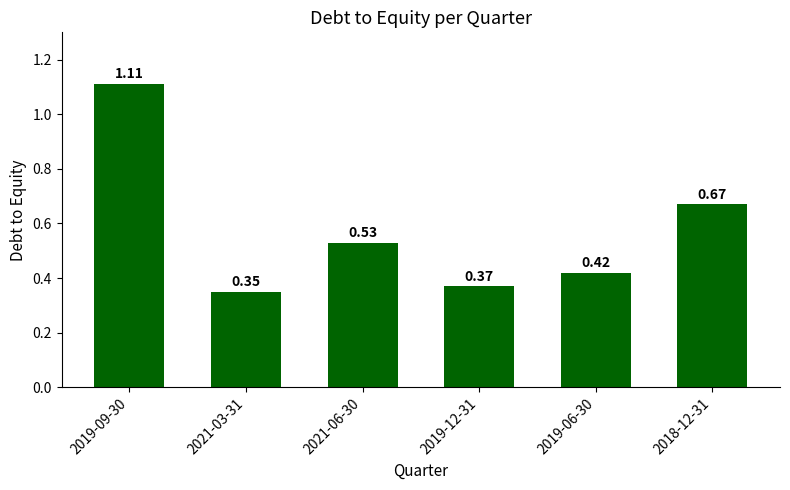

List the labels in order of value, smallest first.

2021-03-31, 2019-12-31, 2019-06-30, 2021-06-30, 2018-12-31, 2019-09-30